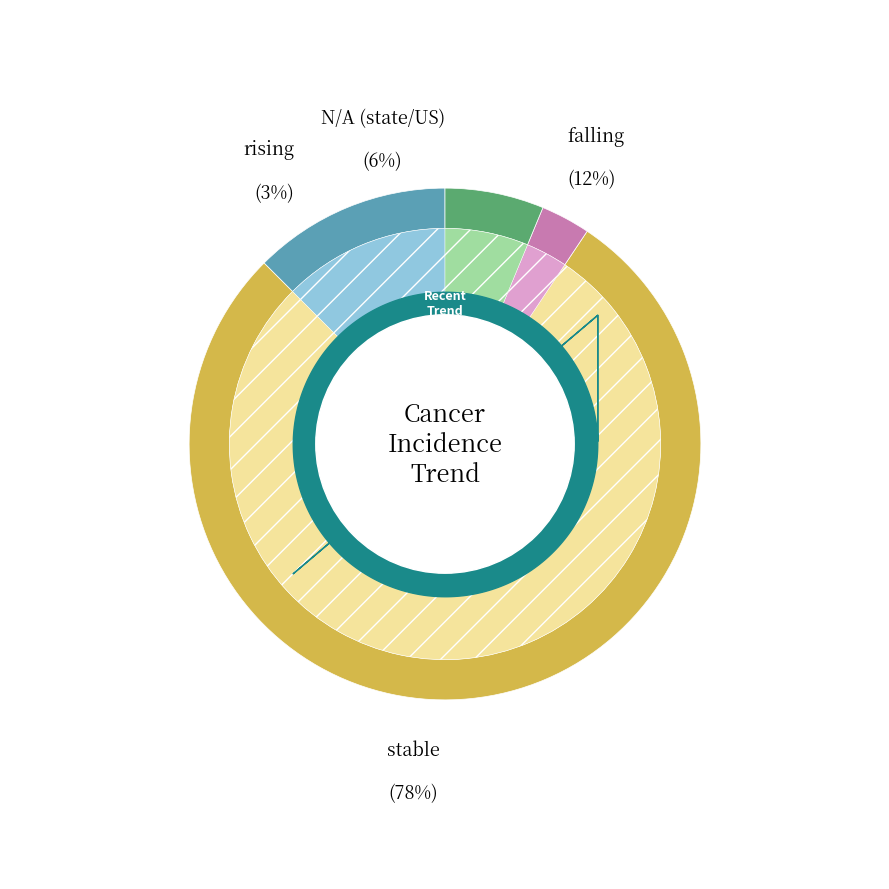

To the nearest percent, what portion does falling represent?

12%